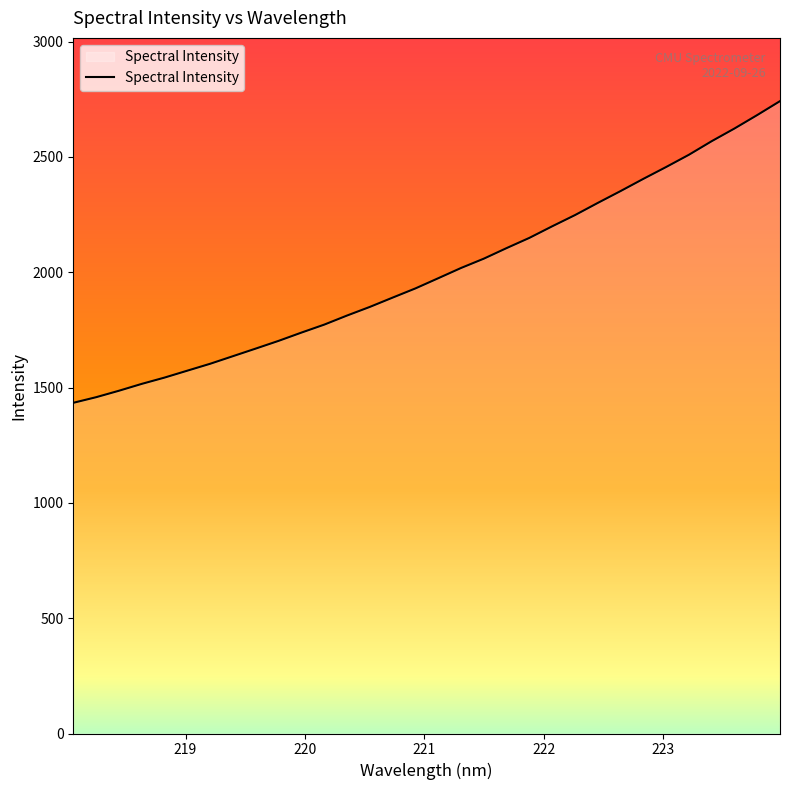

True or false: there are more than 0 points higher than both neighbors.

False